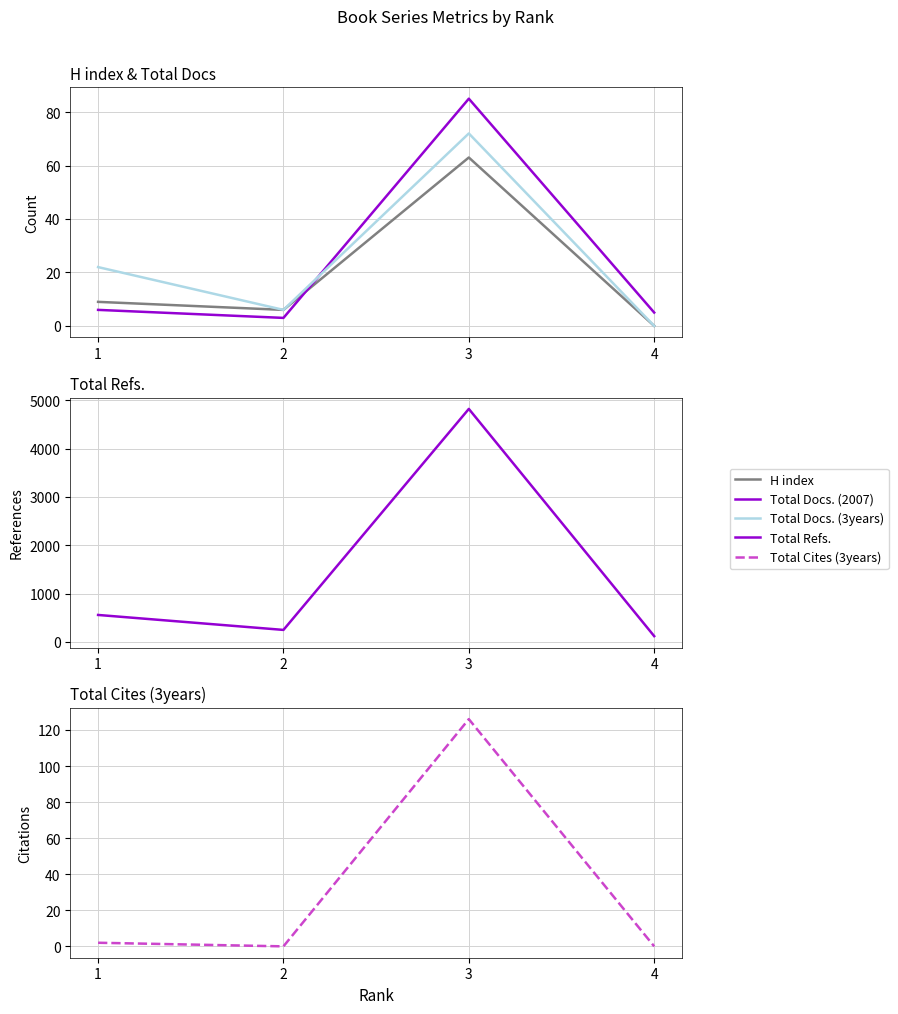

What is the minimum value for Total Refs.?

117